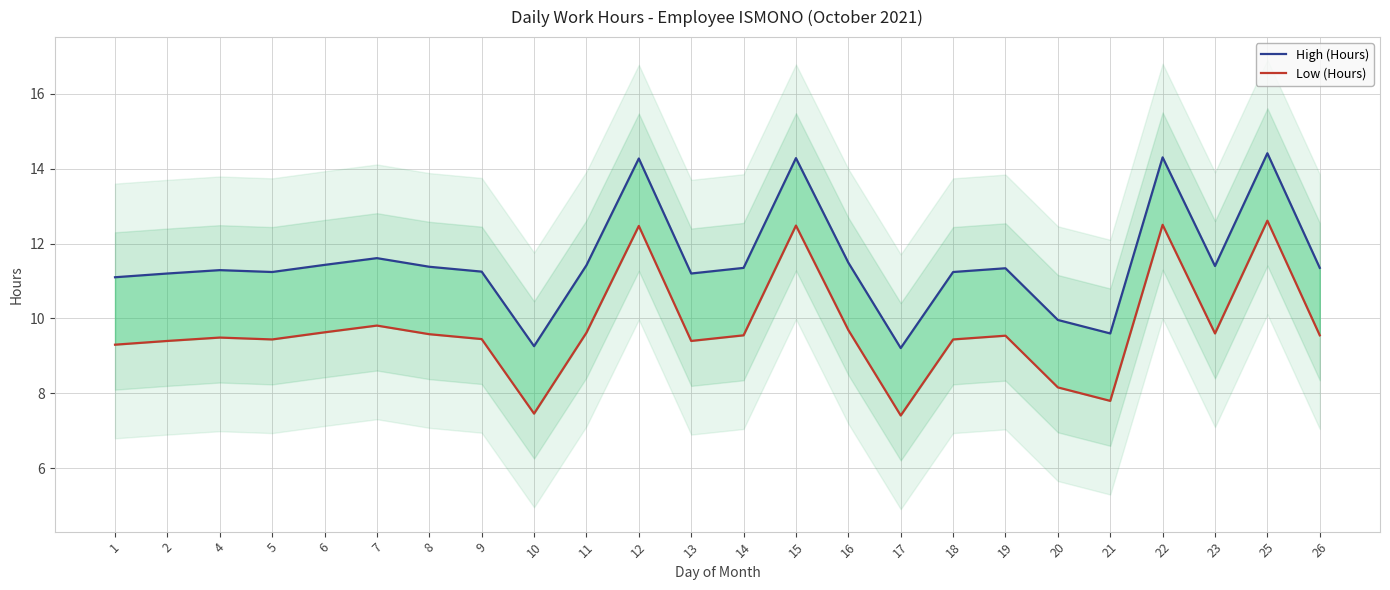

At which category does High (Hours) reach its first local valley?

5